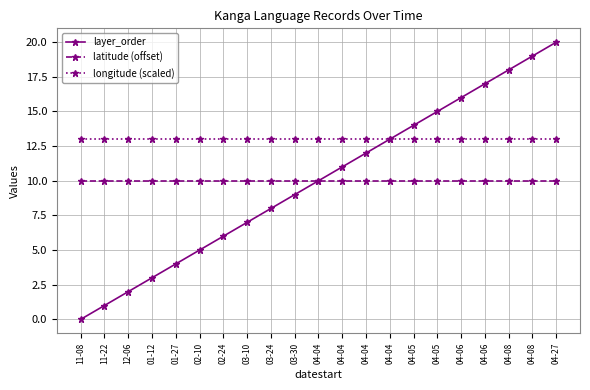

What is the total value across all series at 02-24?

29